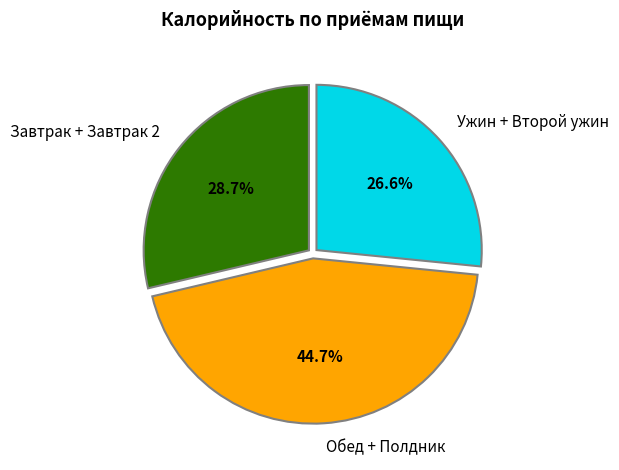

Is the sum of Ужин + Второй ужин and Обед + Полдник greater than half?

Yes